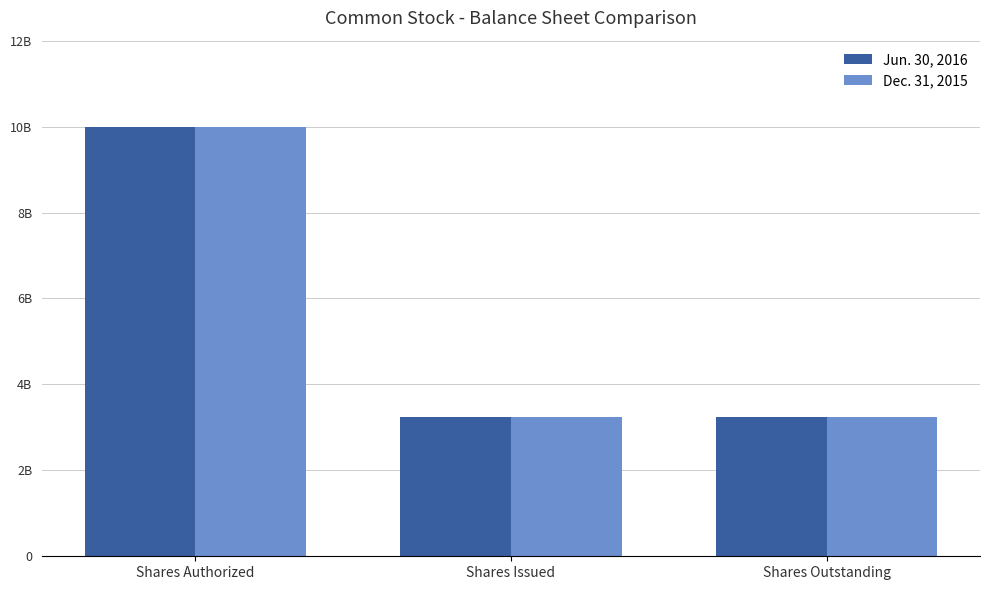

At which label does Jun. 30, 2016 reach its peak?

Shares Authorized